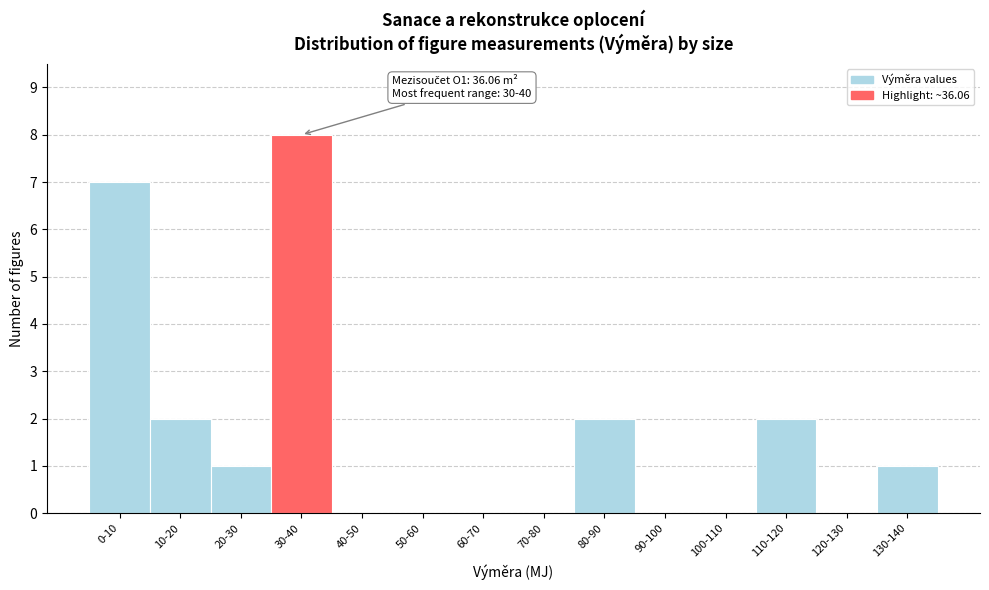

Reading left to right, list all the values displayed in this chart.

0-10=7	10-20=2	20-30=1	30-40=8	40-50=0	50-60=0	60-70=0	70-80=0	80-90=2	90-100=0	100-110=0	110-120=2	120-130=0	130-140=1